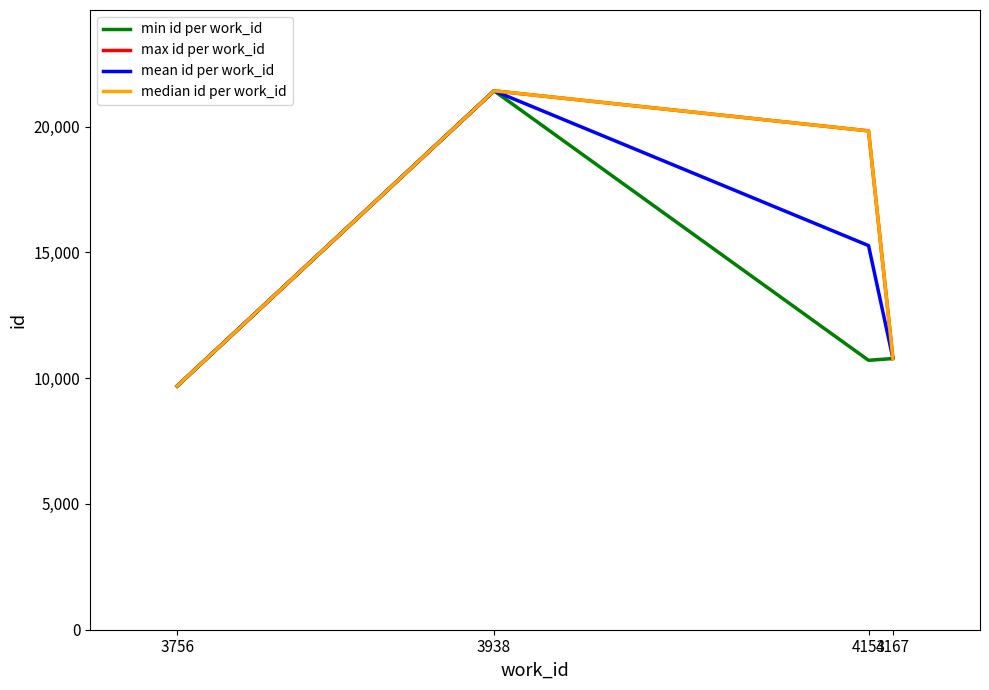

At which label does min id per work_id first exceed 10782?

3938